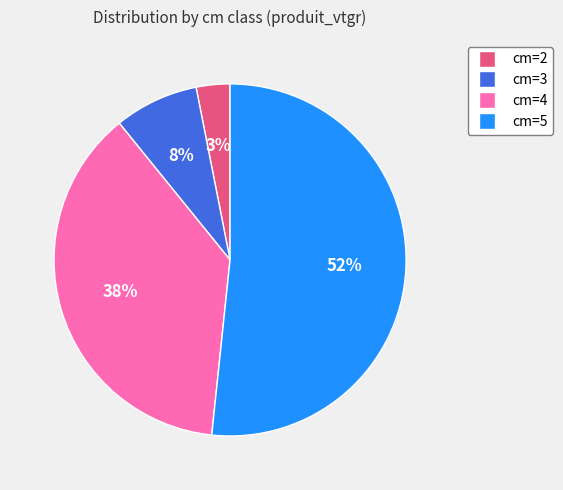

To the nearest percent, what is the combined percentage of cm=2 and cm=4?

41%